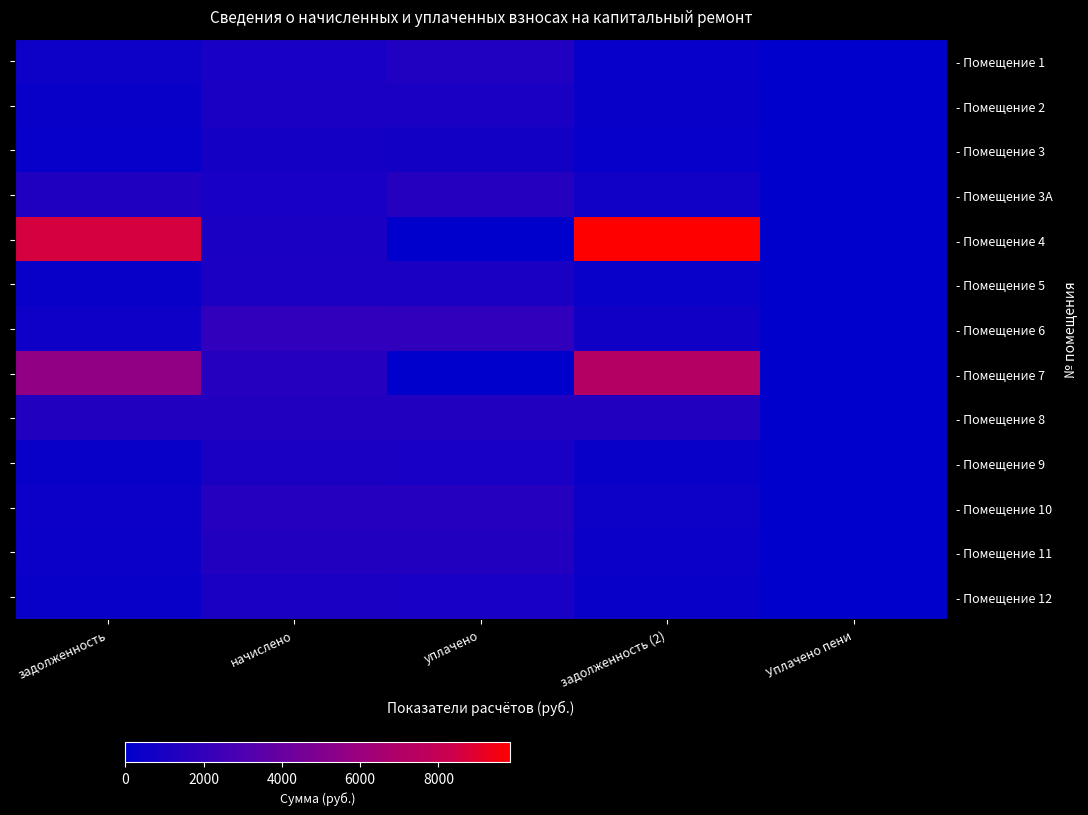

How many categories are shown in the chart?

5